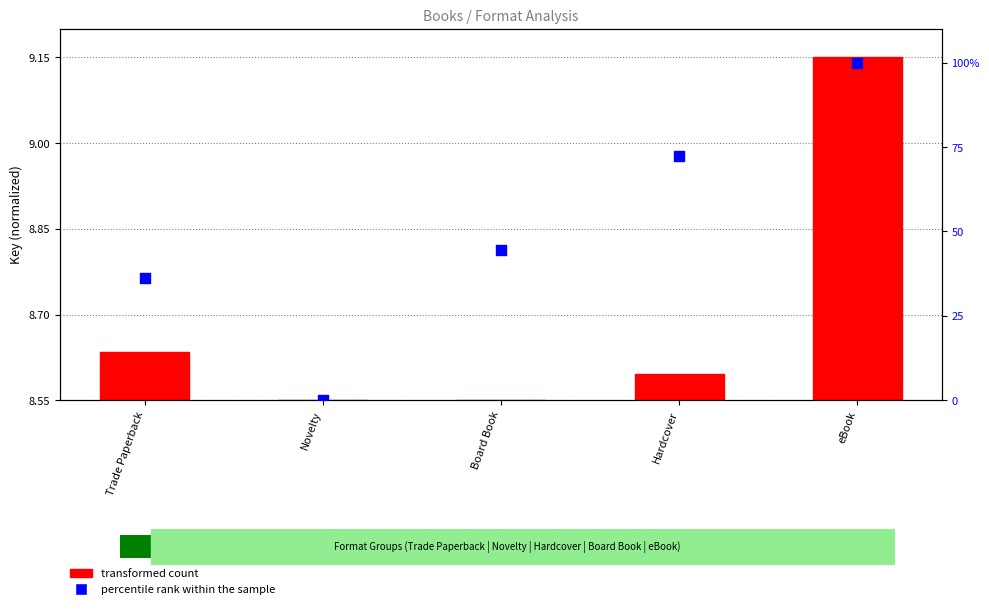

Which has a higher value, Hardcover or Novelty?

Hardcover